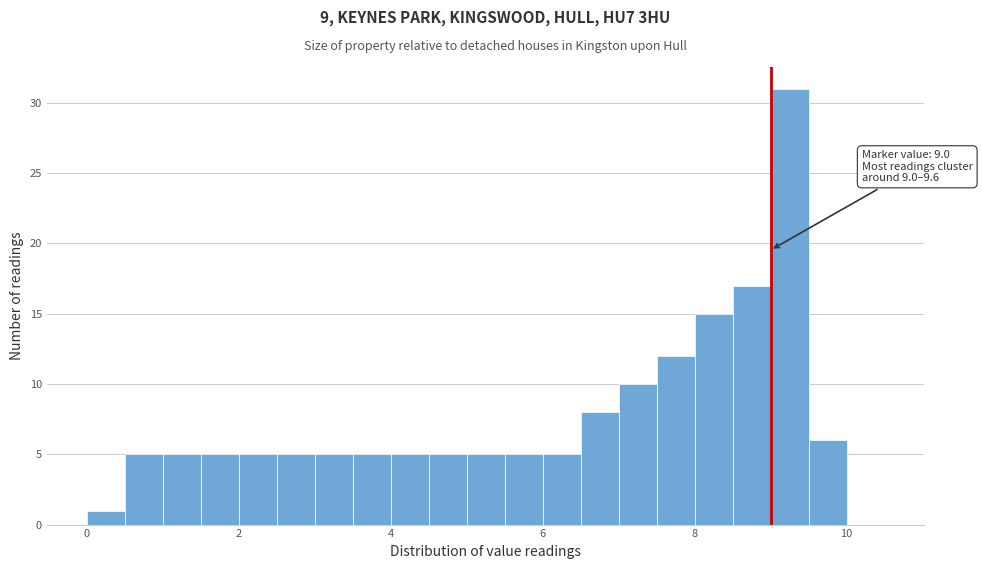

Read against the x-axis, roughly where is the centre of the tallest bar?

9.2